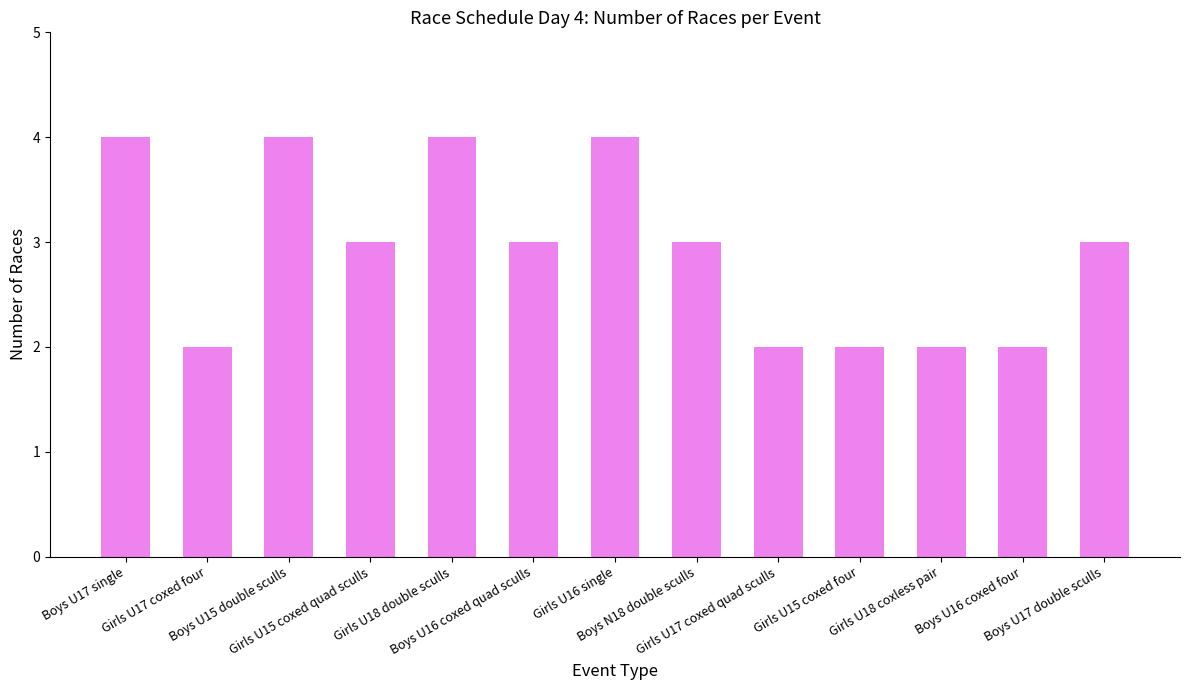

Is it true that the value at Boys U15 double sculls is 4?

True